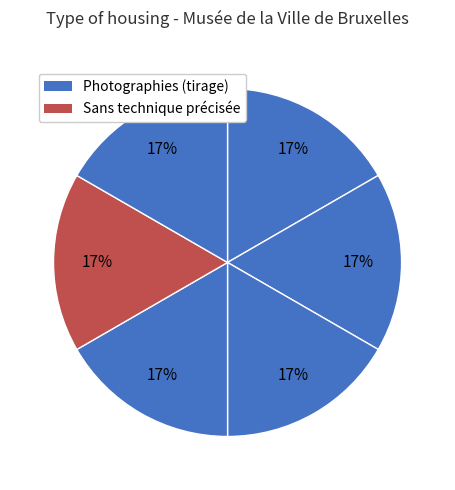

To the nearest percent, what is the average slice percentage?

17%